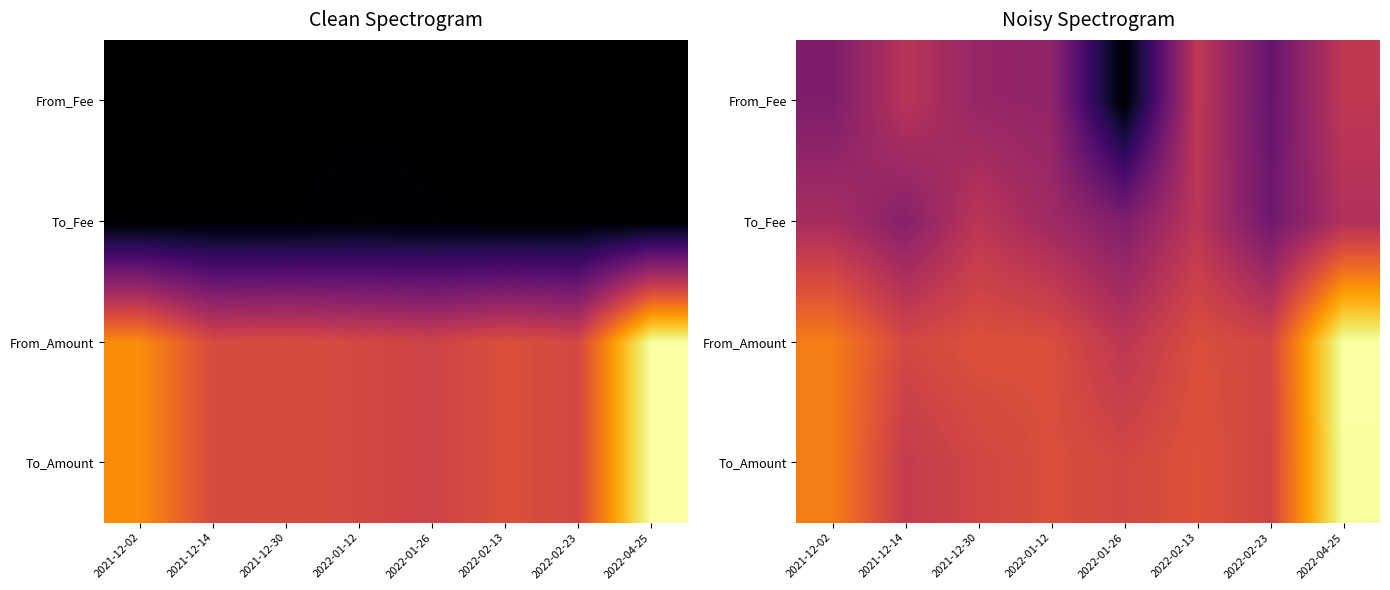

What is the maximum value shown in the chart?

9.9